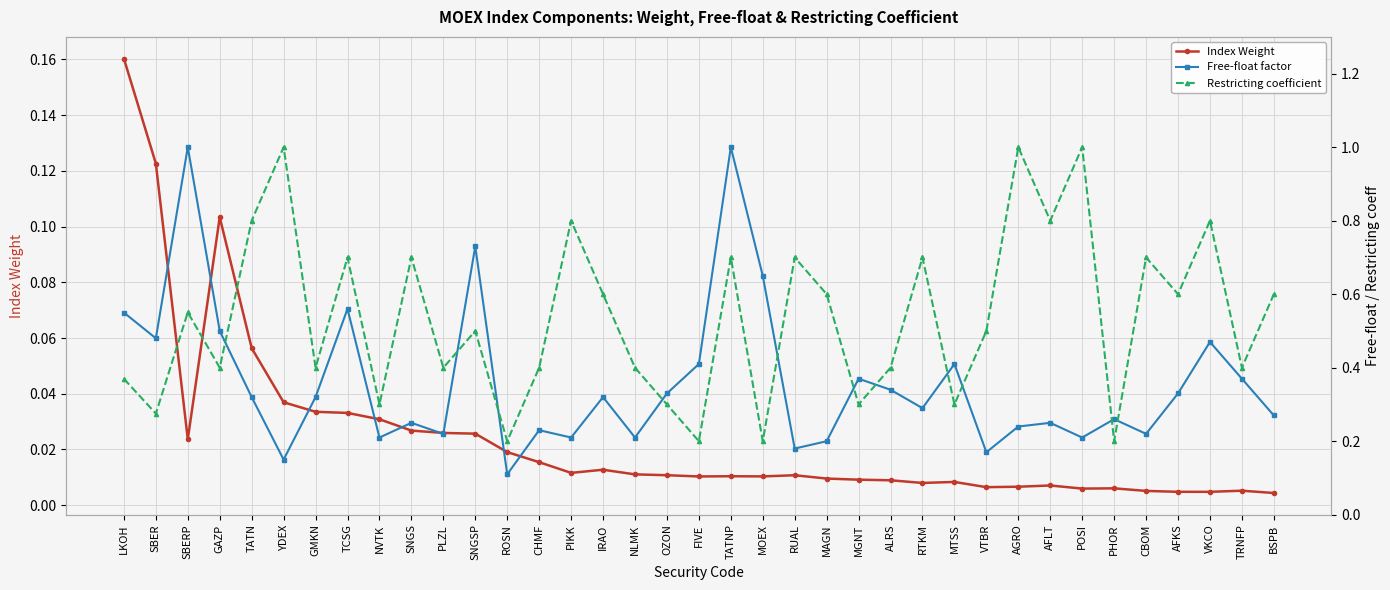

Is it true that Index Weight equals 0.0 at CHMF?

False